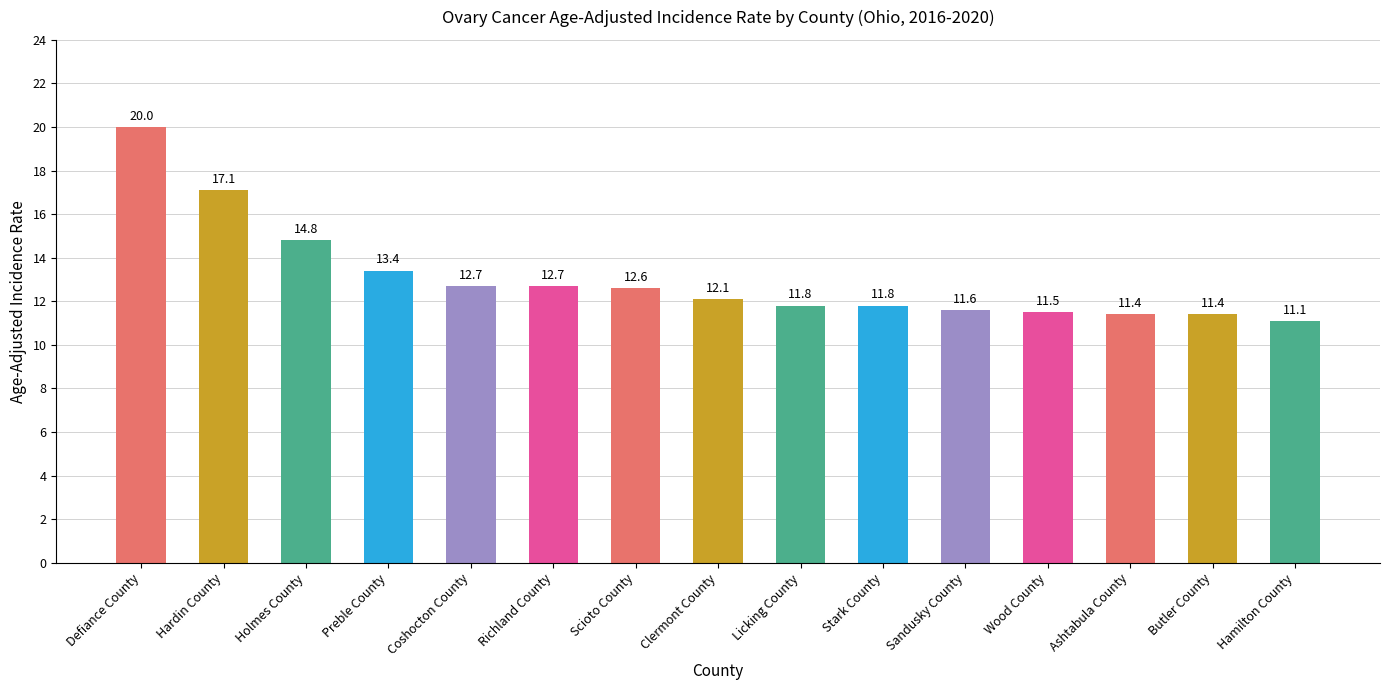

How many values exceed 12?

8